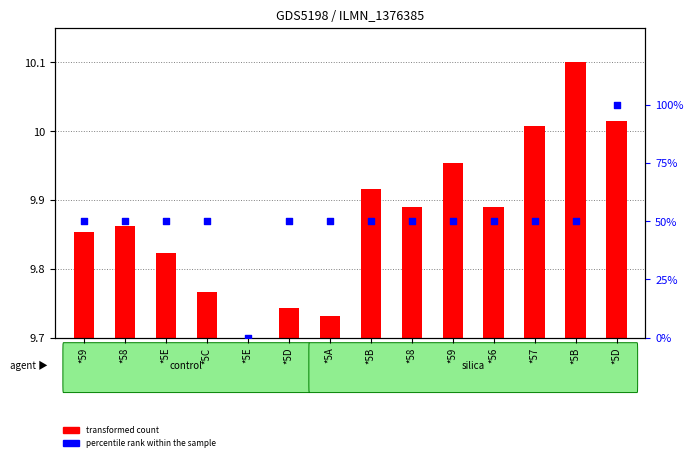

Which series has the largest total across all categories?

percentile rank within the sample